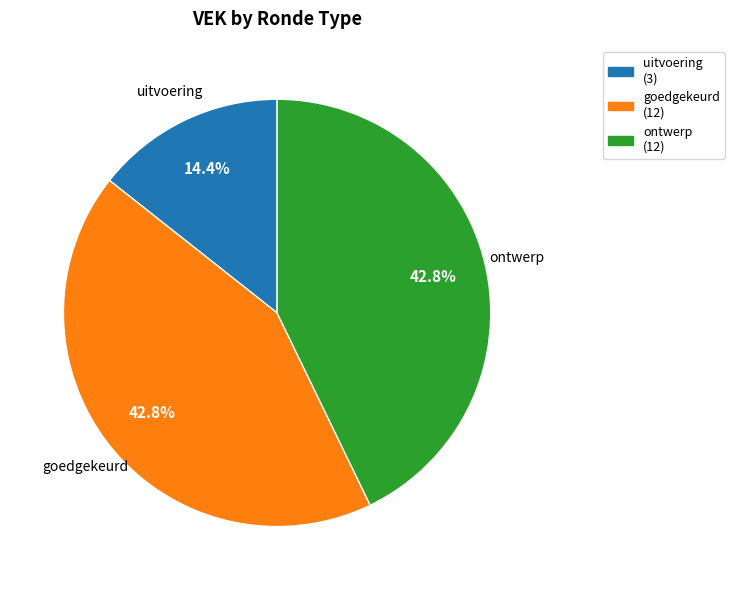

Does any single category account for the majority?

No